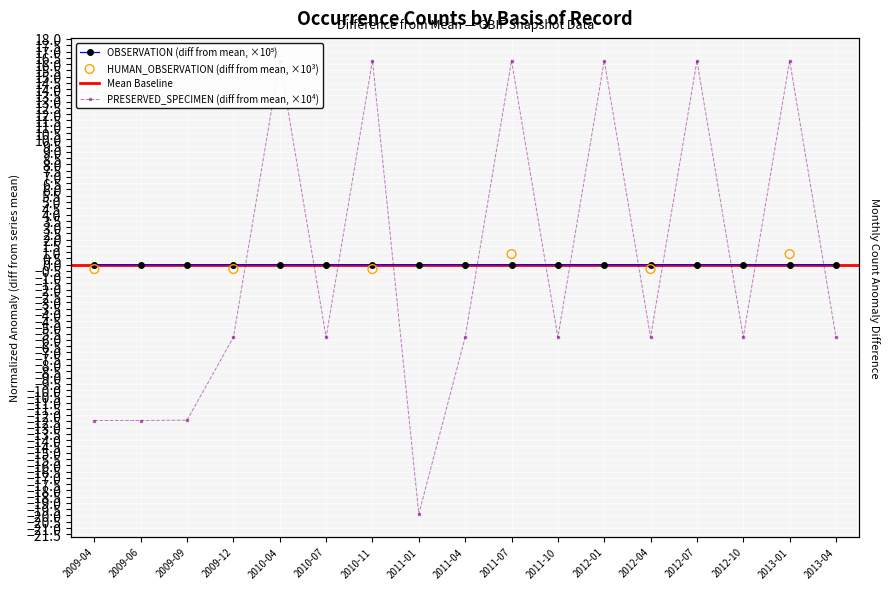

Which series has the largest total across all categories?

PRESERVED_SPECIMEN